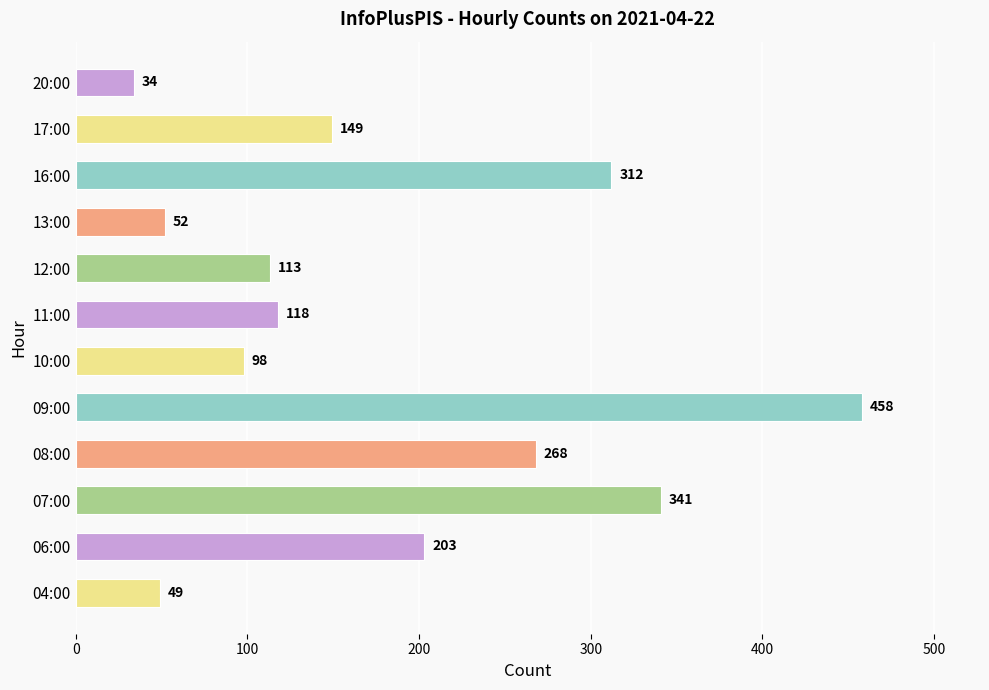

What value does the data have at 20:00, to the nearest 5?

35